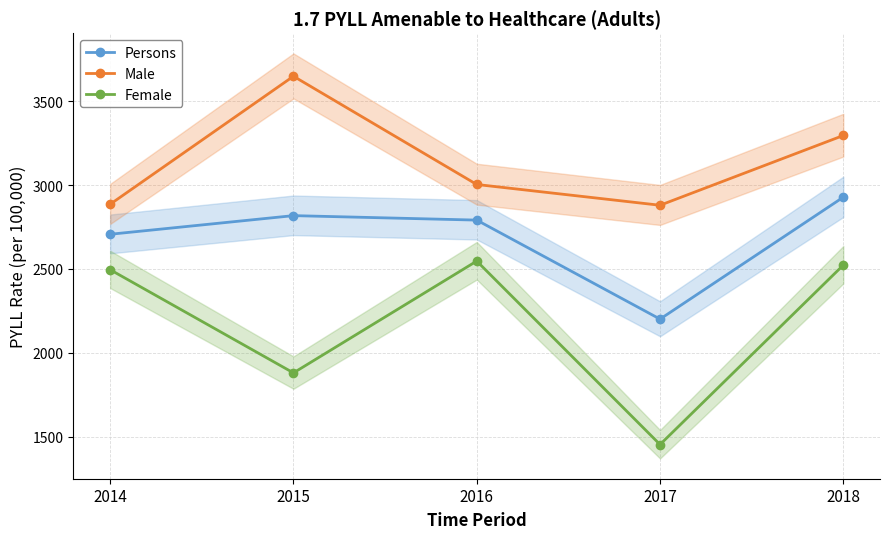

How many lines are shown in the chart?

3